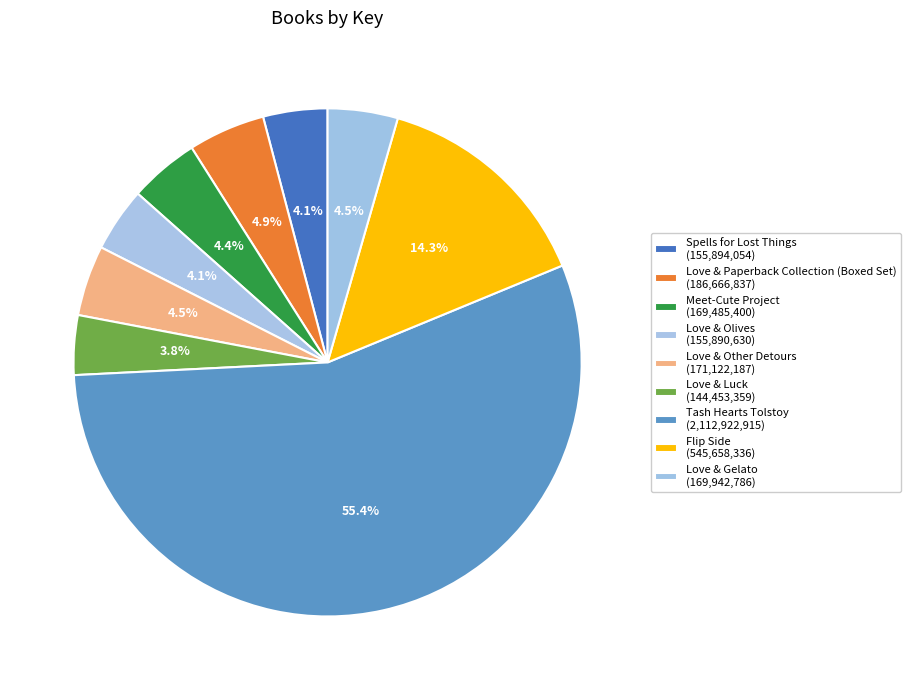

What is the change in value from Love & Paperback Collection (Boxed Set) to Tash Hearts Tolstoy?

+1926256078